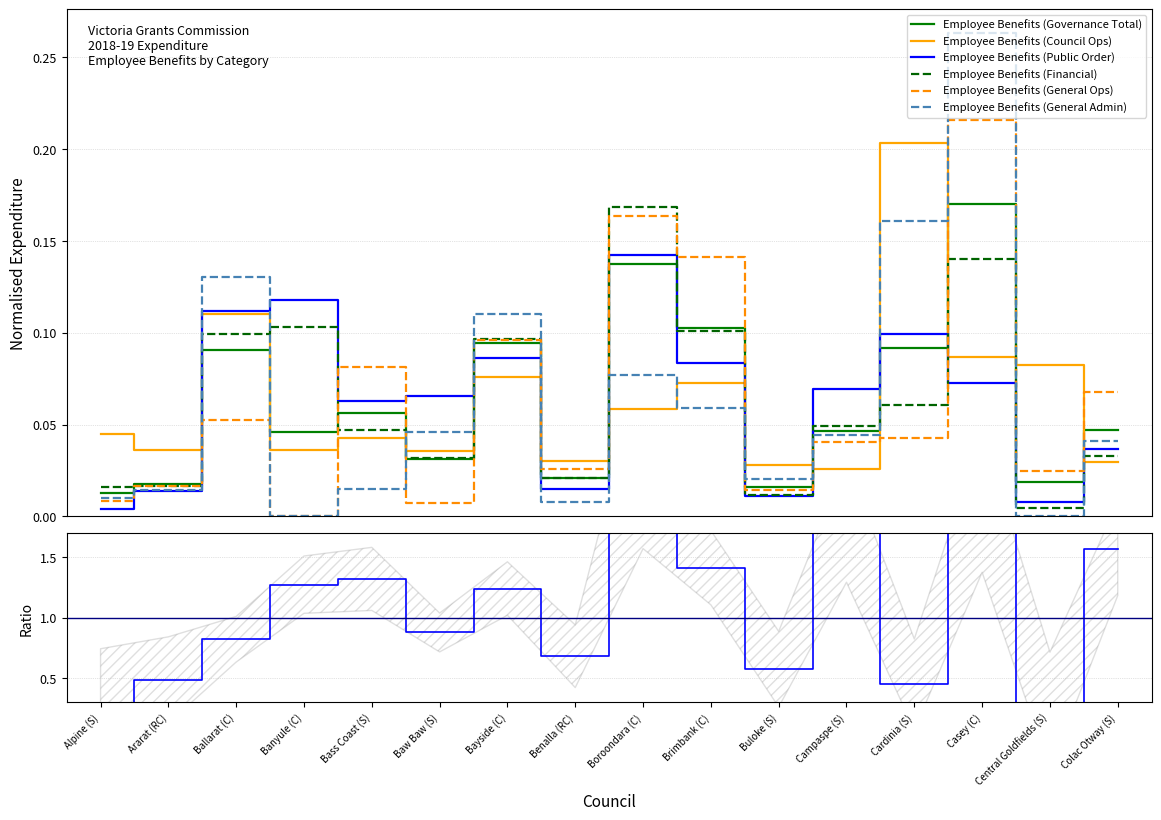

Which label corresponds to the largest value in the chart?

Casey (C)